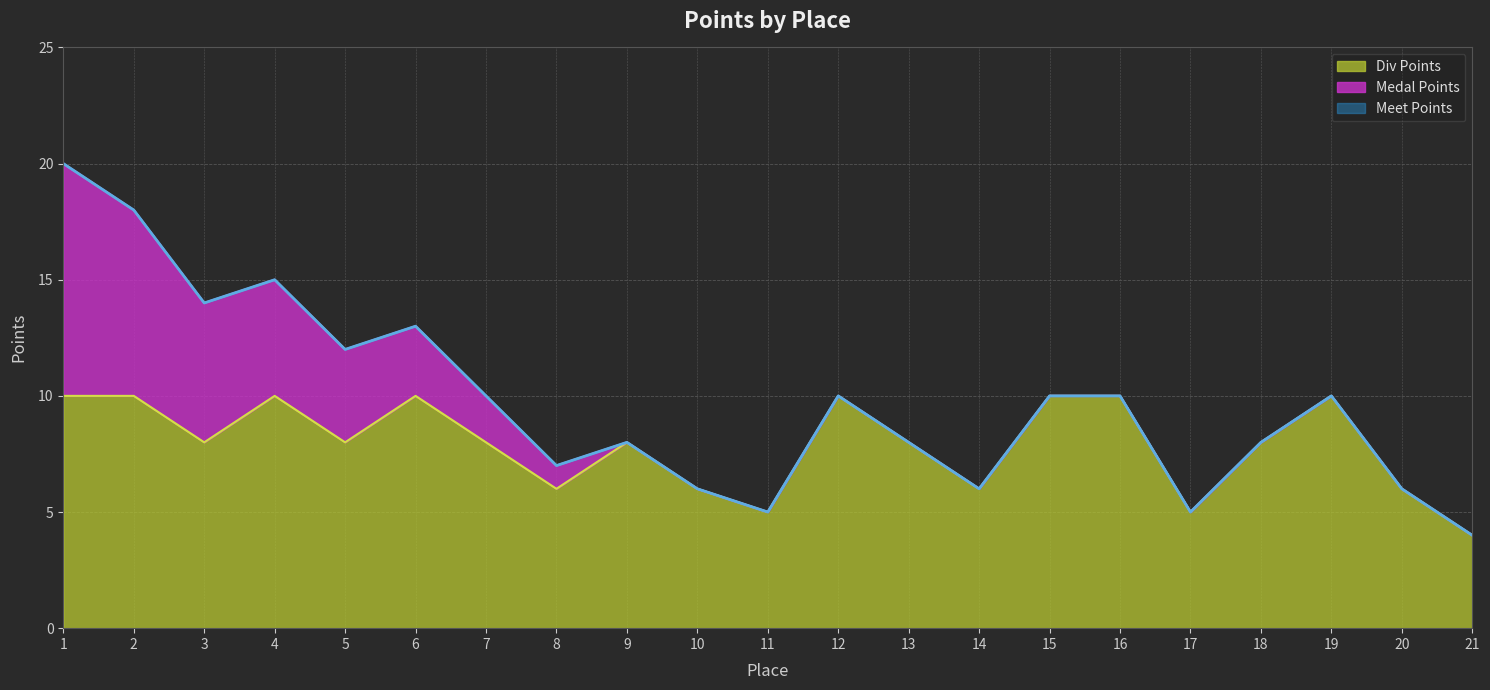

At which category does the chart reach its minimum across all series?

21